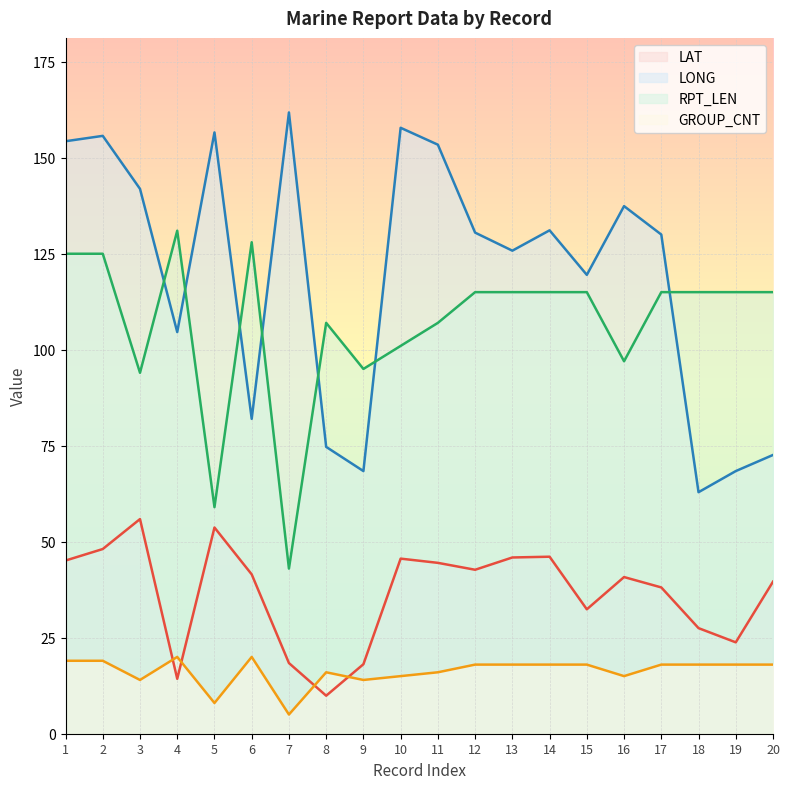

Which label corresponds to the smallest value in the chart?

7